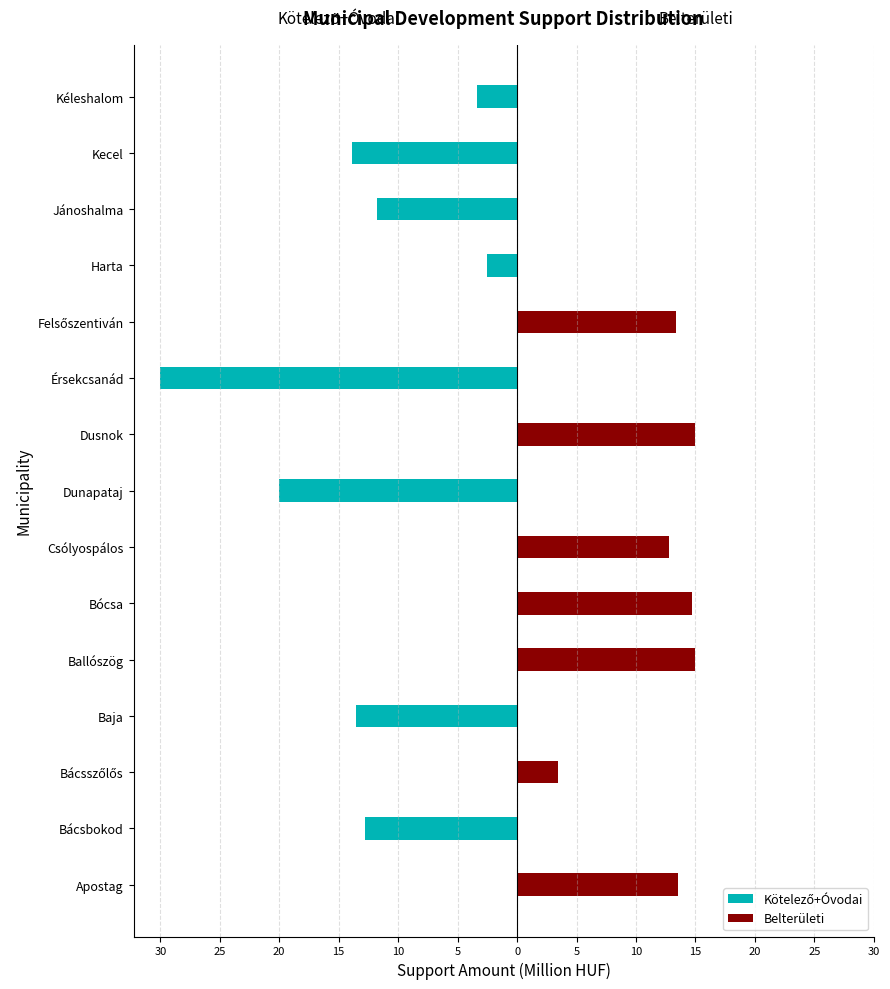

True or false: Belterületi has a value of 6.1 at Kecel.

False